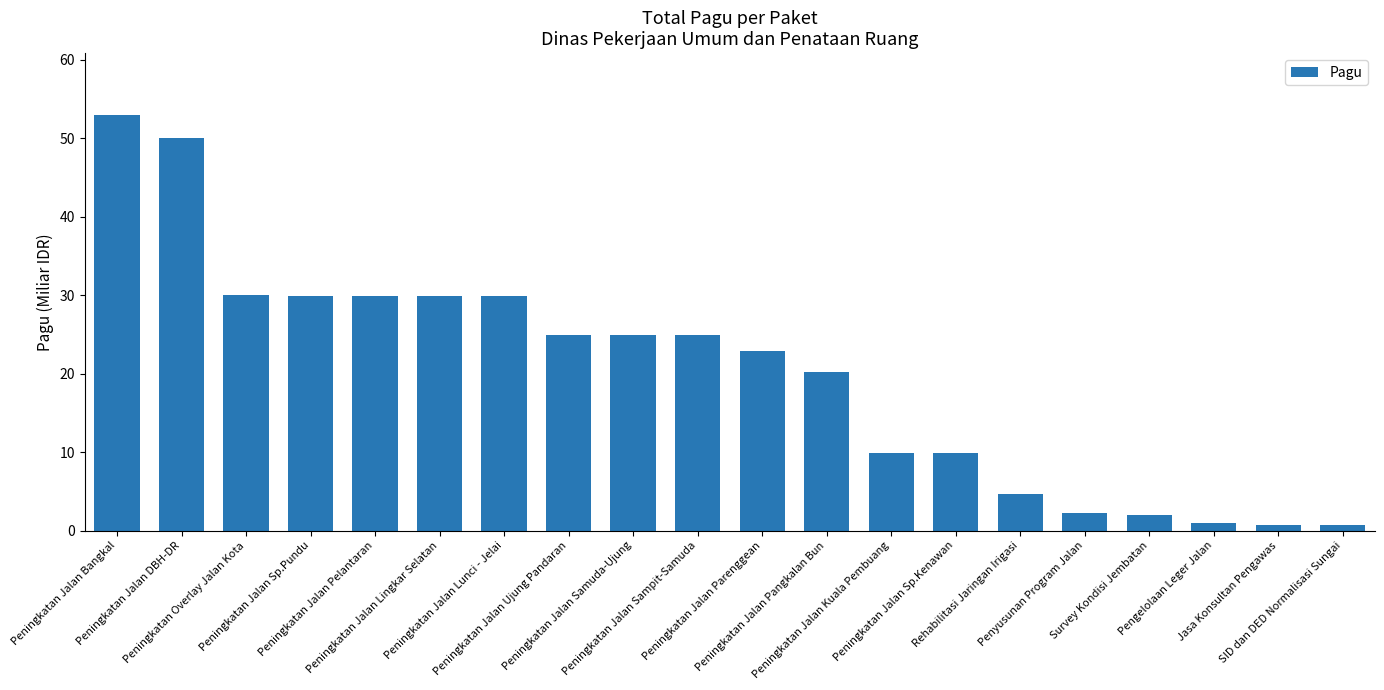

What value does the data have at Peningkatan Jalan DBH-DR?

50.0